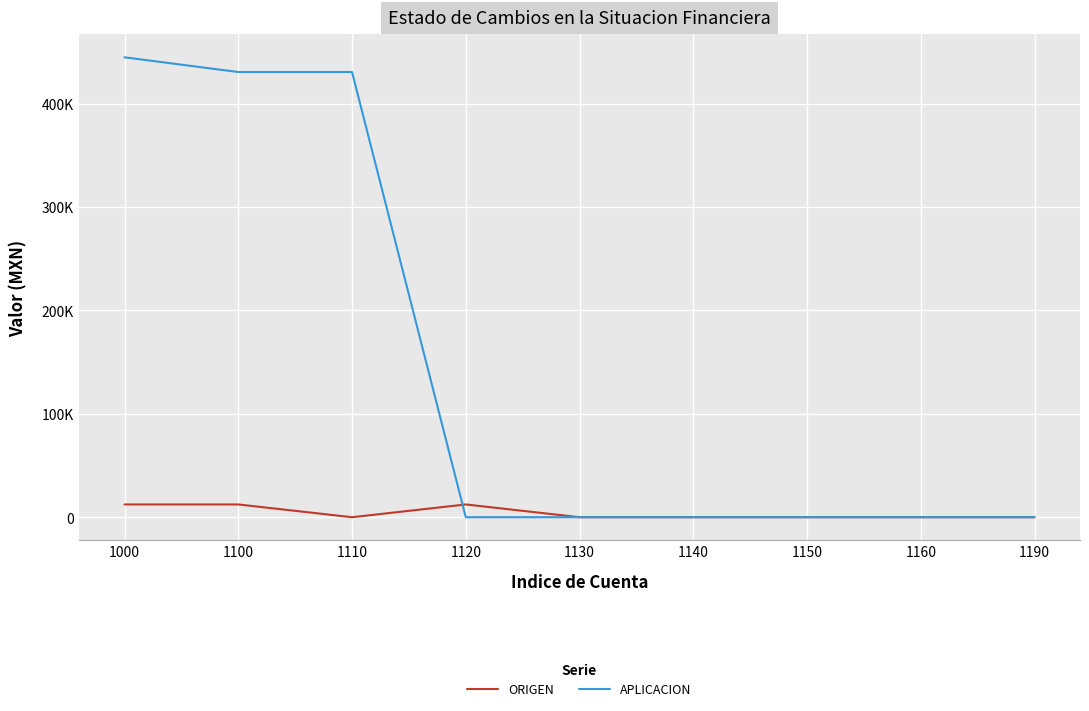

Rank the series at 1130 from lowest to highest value.

ORIGEN, APLICACION